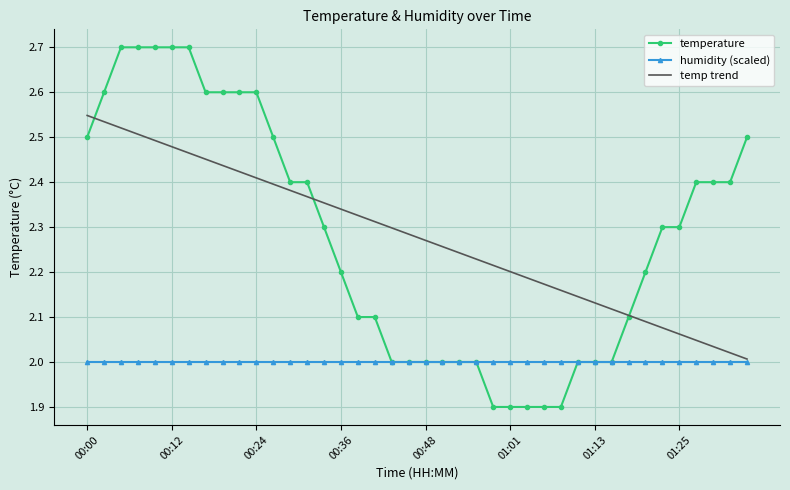

Rank the series by their maximum value, from highest to lowest.

temperature, temp trend, humidity (scaled)